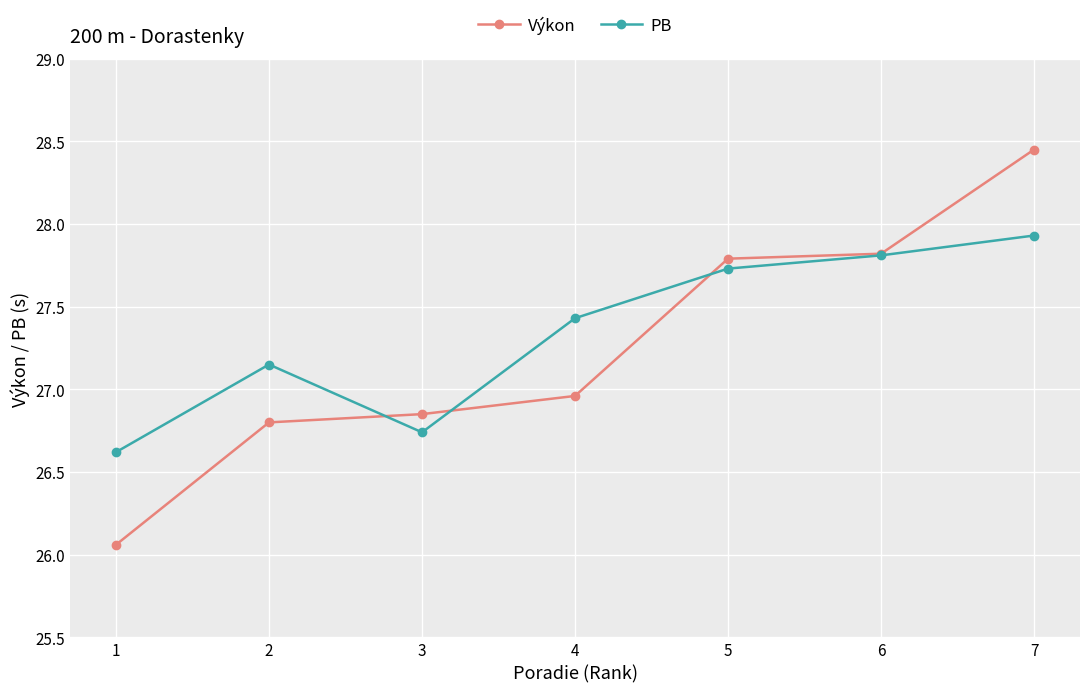

List the labels in order of Výkon value, largest first.

7, 6, 5, 4, 3, 2, 1